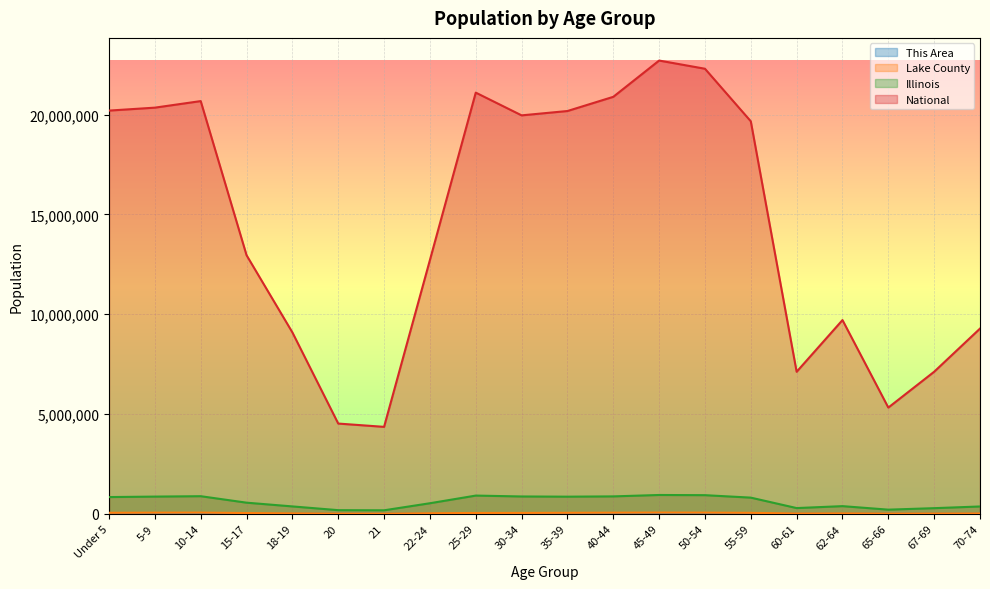

True or false: This Area and Lake County cross at least once.

False